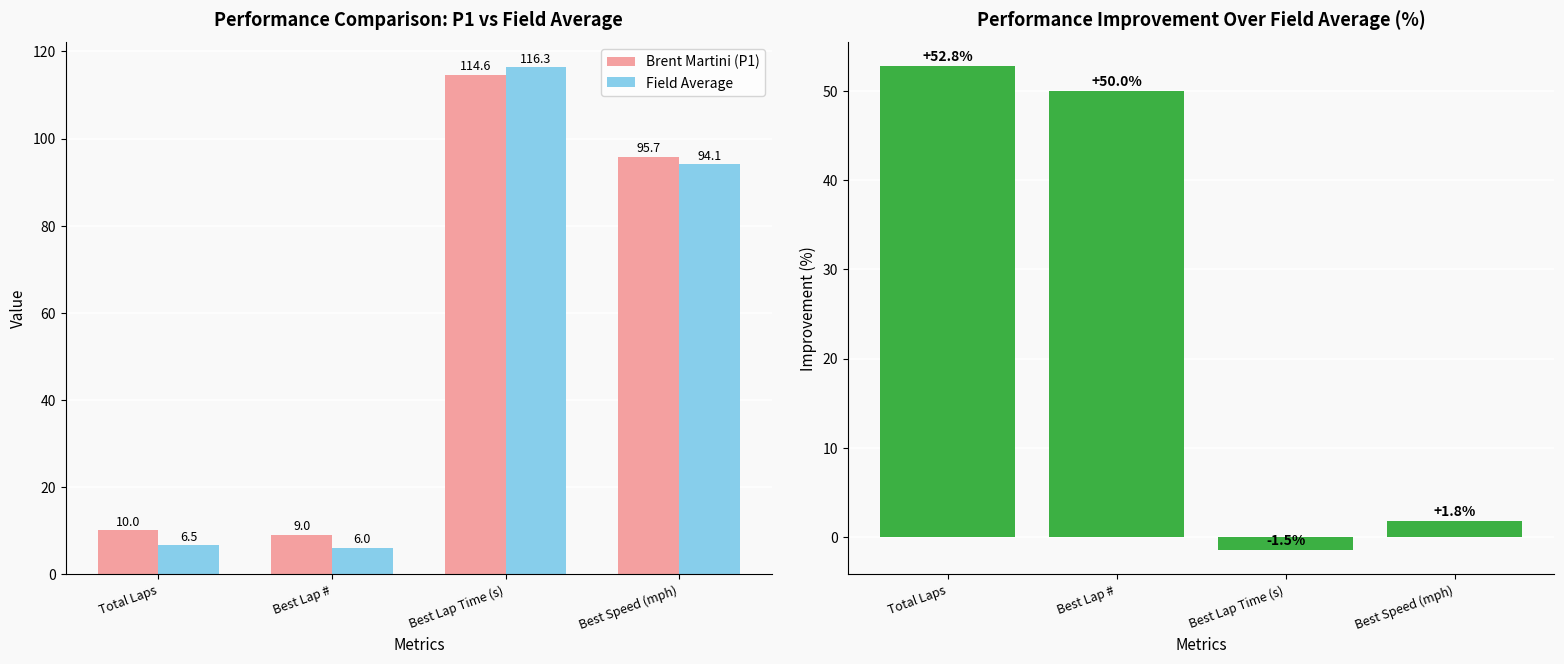

Which has a higher value, Best Lap # or Best Lap Time (s)?

Best Lap Time (s)